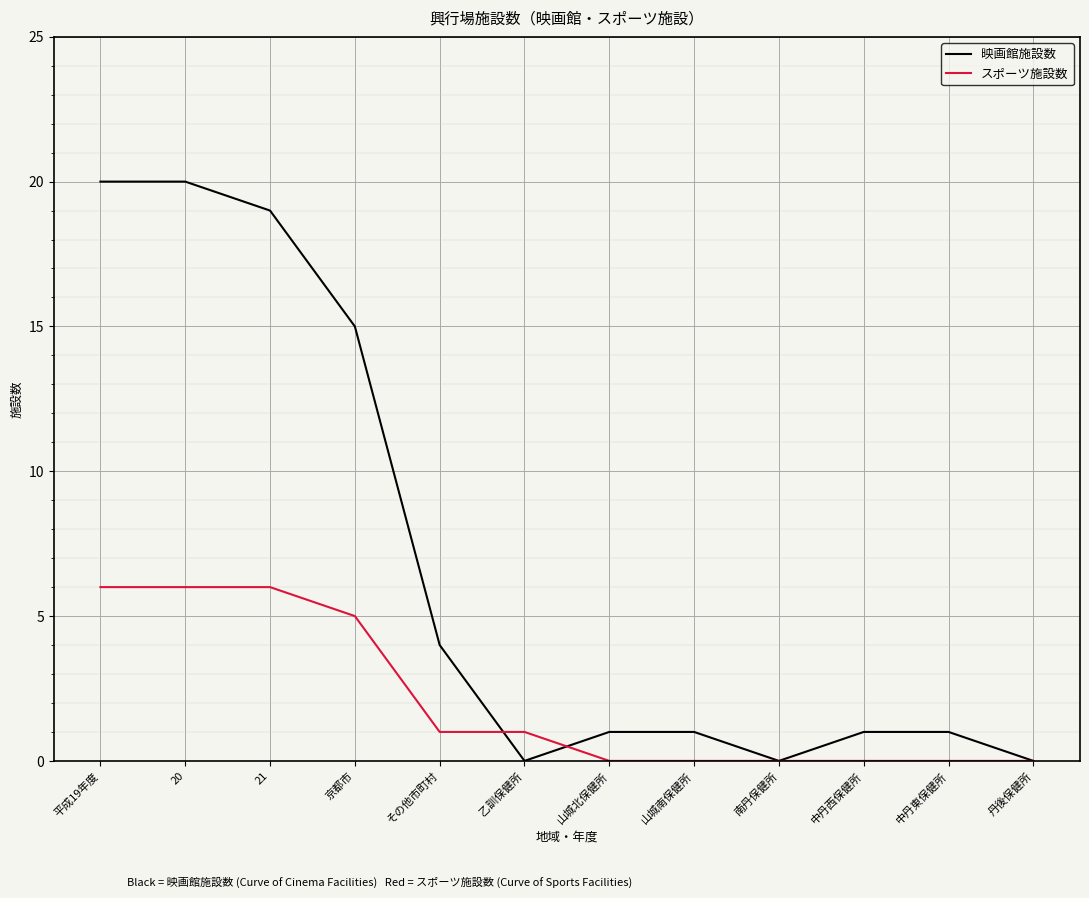

Which series has the largest total across all categories?

映画館施設数